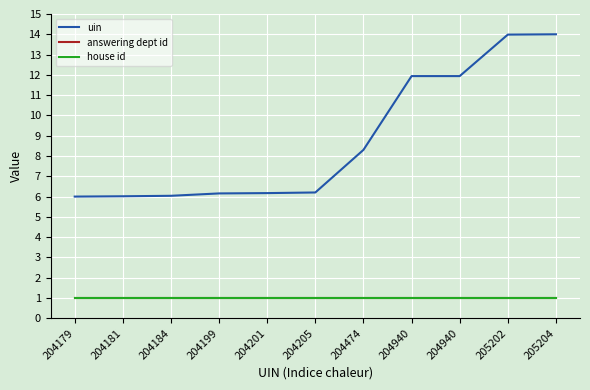

True or false: uin and answering dept id intersect in this chart.

False